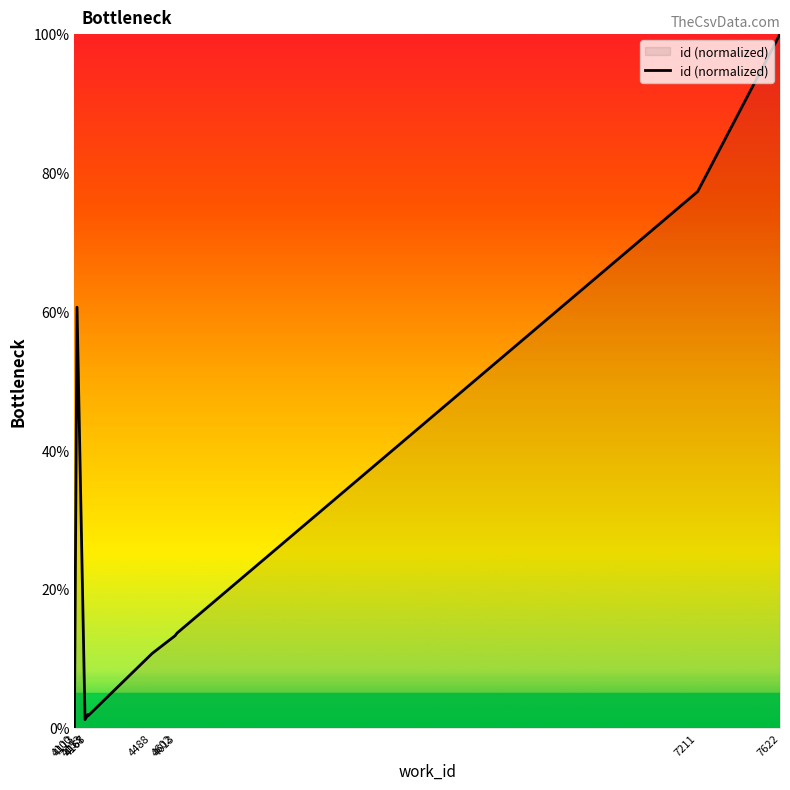

Does the chart display data point markers on the line(s)?

No